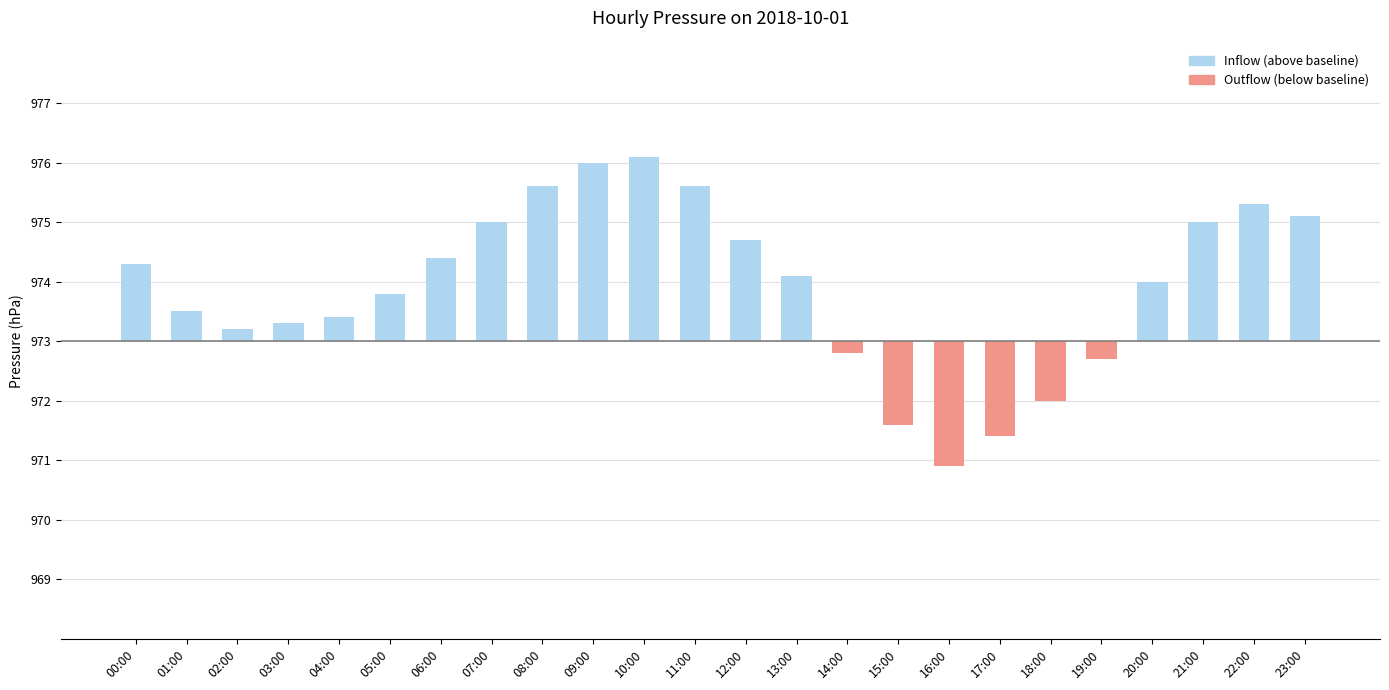

Approximately how many times larger is the value at 04:00 compared to 22:00?

0.2